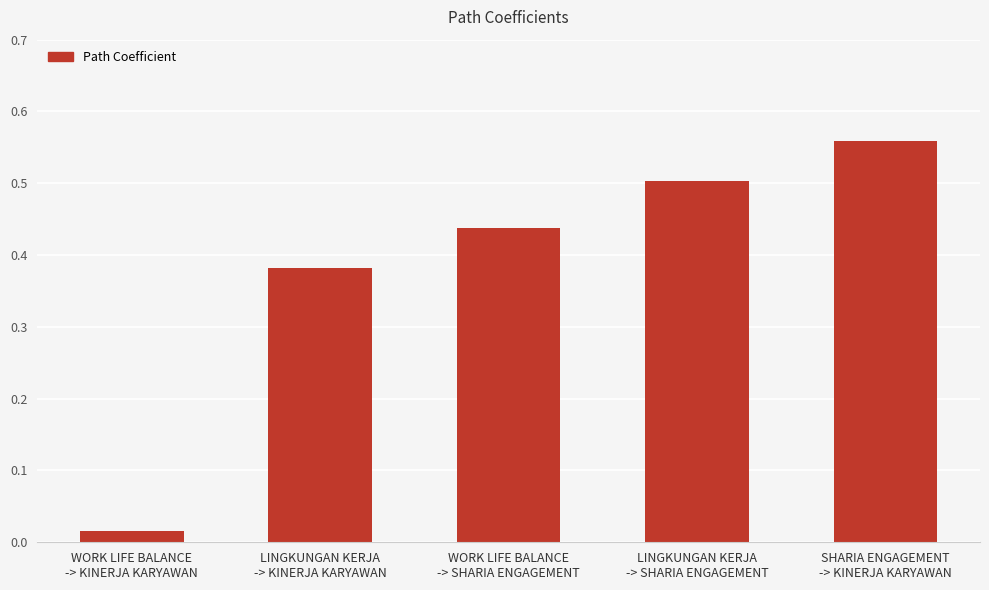

Rank the categories by value from highest to lowest.

SHARIA ENGAGEMENT
-> KINERJA KARYAWAN, LINGKUNGAN KERJA
-> SHARIA ENGAGEMENT, WORK LIFE BALANCE
-> SHARIA ENGAGEMENT, LINGKUNGAN KERJA
-> KINERJA KARYAWAN, WORK LIFE BALANCE
-> KINERJA KARYAWAN